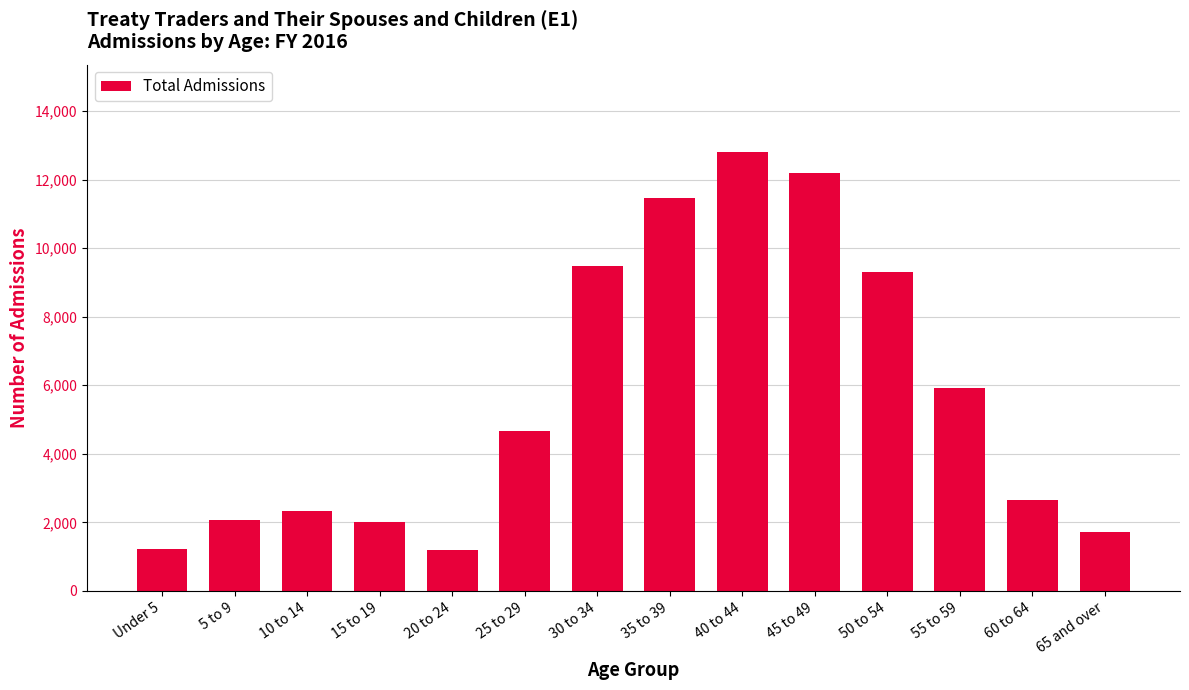

Is it true that the value at 55 to 59 is 5919?

True